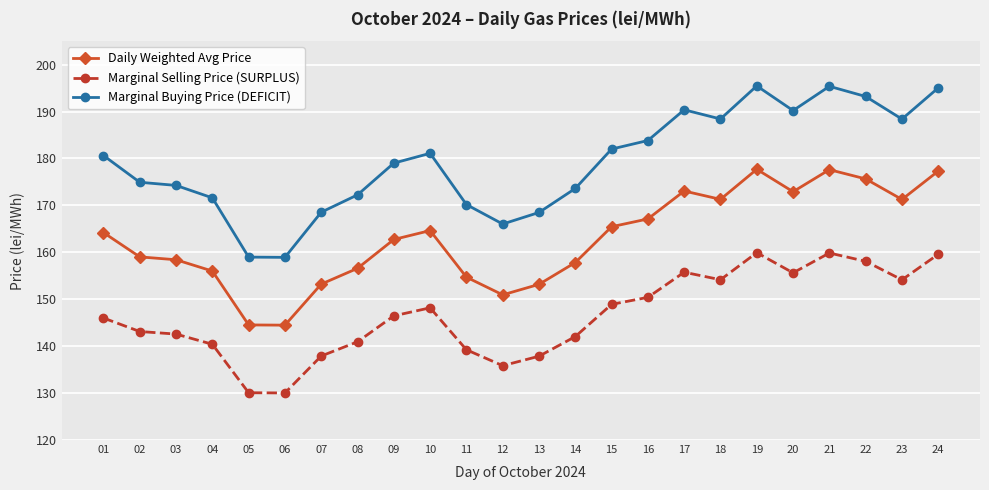

True or false: Marginal Buying Price (DEFICIT) and Marginal Selling Price (SURPLUS) cross at least once.

False